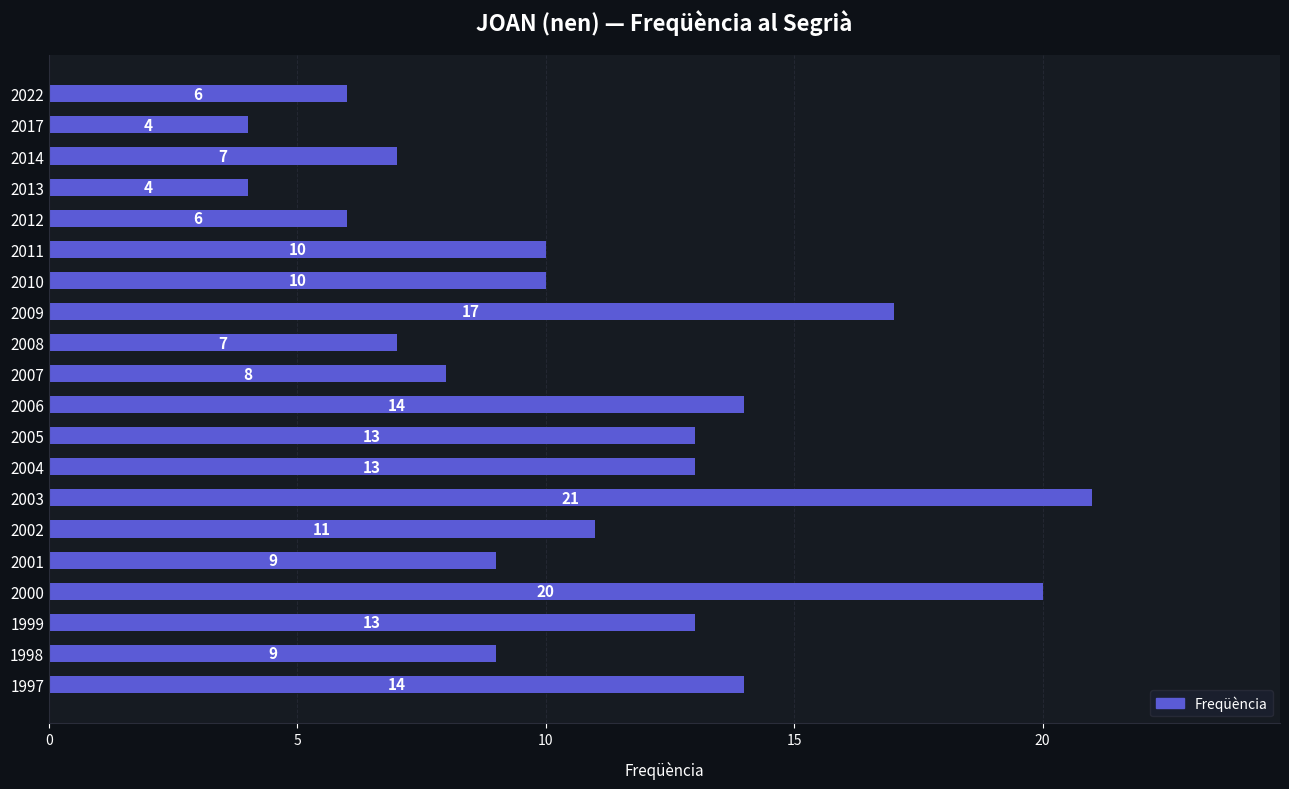

What value does the data have at 1997, to the nearest 10?

10